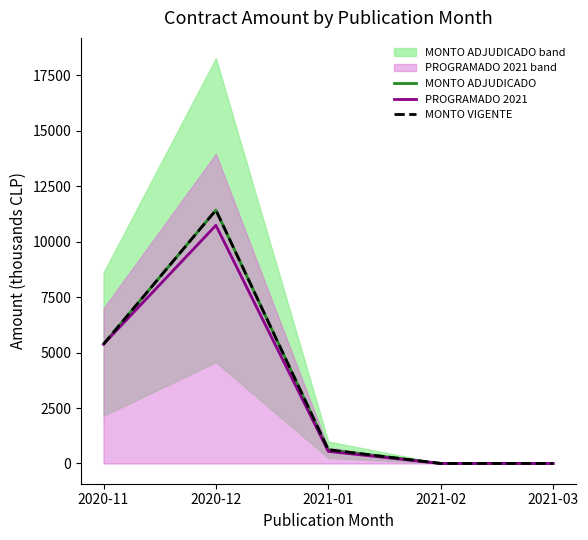

Which series has the widest spread of values?

MONTO ADJUDICADO